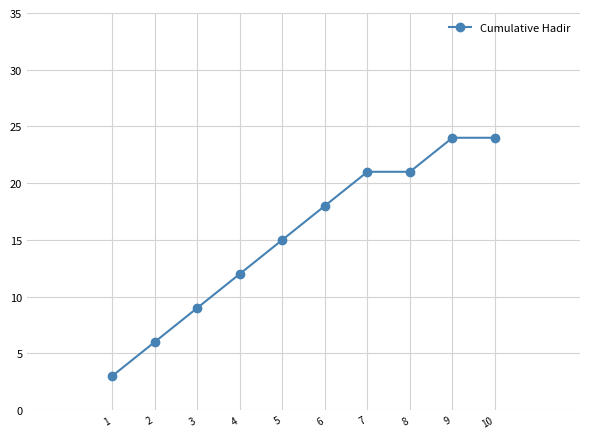

The chart shows a value of 5 at 3. True or false?

False